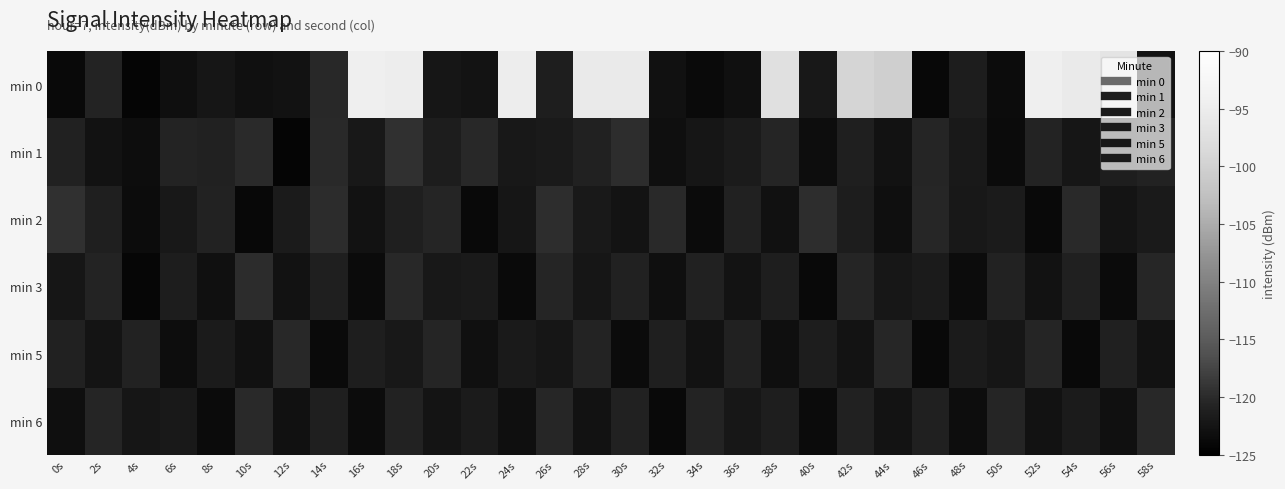

Reading left to right, transcribe all the data shown in this chart.

min 0: 0s=-123.8	2s=-120.7	4s=-124.3	6s=-123.2	8s=-122.3	10s=-123.0	12s=-122.7	14s=-120.3	16s=-94.4	18s=-94.8	20s=-122.3	22s=-122.6	24s=-95.0	26s=-121.3	28s=-95.4	30s=-95.4	32s=-122.9	34s=-123.7	36s=-123.0	38s=-97.4	40s=-122.1	42s=-99.3	44s=-100.2	46s=-123.9	48s=-121.5	50s=-123.5	52s=-94.6	54s=-95.4	56s=-96.7	58s=-122.7
min 1: 0s=-121.0	2s=-122.7	4s=-123.2	6s=-120.7	8s=-121.0	10s=-120.1	12s=-124.2	14s=-120.1	16s=-122.1	18s=-119.5	20s=-121.5	22s=-120.3	24s=-122.1	26s=-121.8	28s=-120.9	30s=-119.8	32s=-123.1	34s=-122.4	36s=-121.7	38s=-120.6	40s=-123.3	42s=-121.2	44s=-122.8	46s=-120.5	48s=-121.9	50s=-123.6	52s=-120.7	54s=-122.3	56s=-121.4	58s=-120.8
min 2: 0s=-119.5	2s=-121.2	4s=-123.4	6s=-122.1	8s=-120.8	10s=-124.0	12s=-121.6	14s=-119.9	16s=-122.7	18s=-121.3	20s=-120.5	22s=-123.8	24s=-122.3	26s=-119.7	28s=-121.9	30s=-122.6	32s=-120.2	34s=-123.5	36s=-121.0	38s=-122.9	40s=-119.8	42s=-121.5	44s=-123.2	46s=-120.4	48s=-122.0	50s=-121.7	52s=-123.9	54s=-120.1	56s=-122.5	58s=-121.8
min 3: 0s=-122.3	2s=-120.7	4s=-124.1	6s=-121.5	8s=-123.0	10s=-119.9	12s=-122.8	14s=-121.2	16s=-123.5	18s=-120.3	20s=-122.1	22s=-121.8	24s=-123.7	26s=-120.6	28s=-122.4	30s=-121.0	32s=-123.2	34s=-120.9	36s=-122.6	38s=-121.4	40s=-123.8	42s=-120.5	44s=-122.2	46s=-121.7	48s=-123.4	50s=-120.8	52s=-122.7	54s=-121.1	56s=-123.6	58s=-120.4
min 5: 0s=-121.0	2s=-122.5	4s=-120.8	6s=-123.3	8s=-121.6	10s=-122.9	12s=-120.3	14s=-123.7	16s=-121.4	18s=-122.1	20s=-120.6	22s=-123.0	24s=-121.8	26s=-122.4	28s=-120.7	30s=-123.5	32s=-121.2	34s=-122.8	36s=-120.9	38s=-123.2	40s=-121.5	42s=-122.6	44s=-120.4	46s=-123.8	48s=-121.7	50s=-122.3	52s=-120.5	54s=-123.9	56s=-121.1	58s=-122.7
min 6: 0s=-123.1	2s=-120.6	4s=-122.4	6s=-121.9	8s=-123.6	10s=-120.2	12s=-122.9	14s=-121.3	16s=-123.4	18s=-120.8	20s=-122.5	22s=-121.6	24s=-123.2	26s=-120.4	28s=-122.7	30s=-121.0	32s=-123.8	34s=-120.7	36s=-122.2	38s=-121.4	40s=-123.5	42s=-120.9	44s=-122.6	46s=-121.1	48s=-123.3	50s=-120.5	52s=-122.8	54s=-121.7	56s=-123.0	58s=-120.3